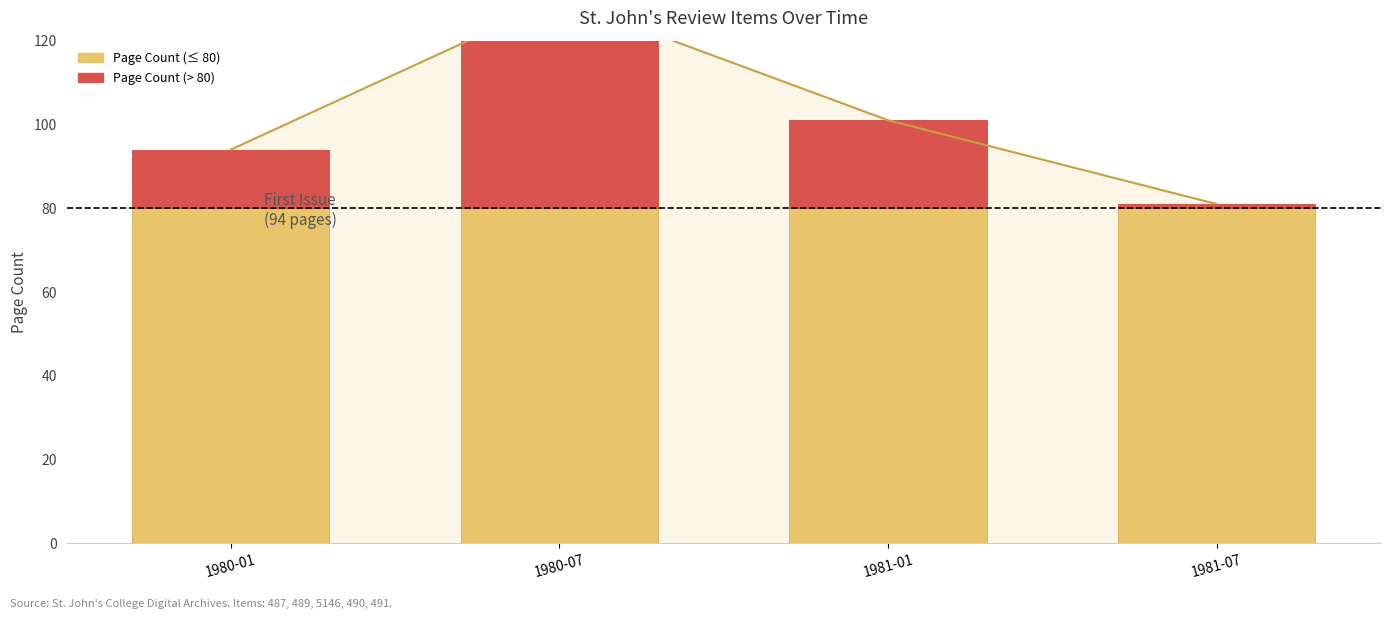

Reading left to right, what are all the values shown in this chart?

Page Count: 94	130	101	81
Page Count (below threshold): 80	80	80	80
Page Count (above threshold): 14	50	21	1